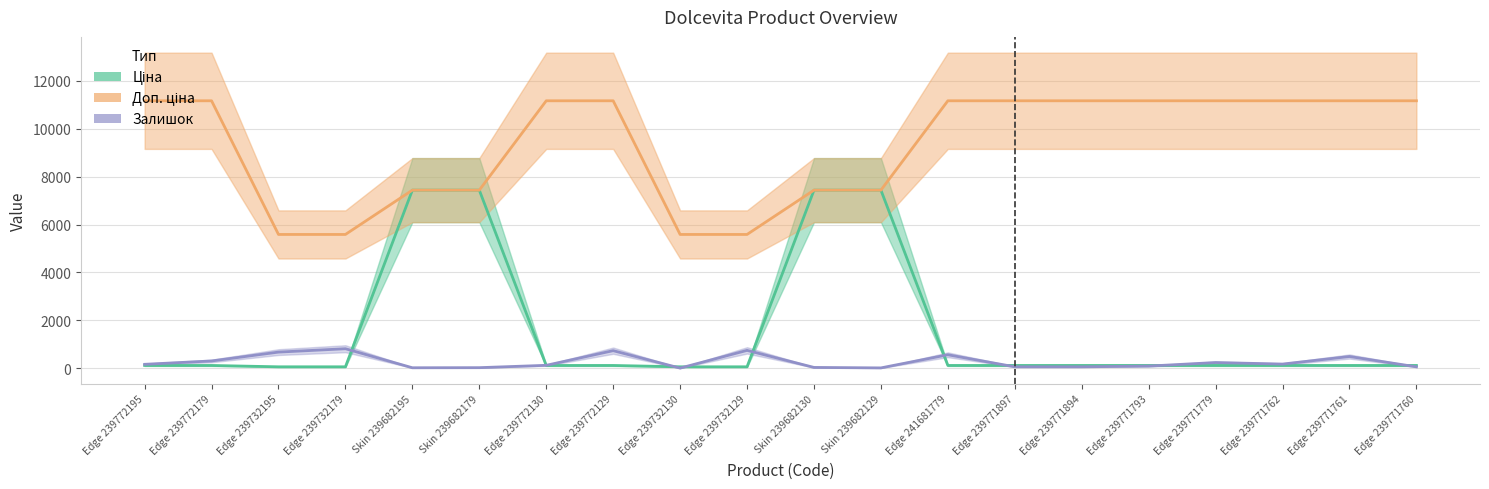

Between Edge 239771793 and Edge 239771762, which series saw the biggest shift?

Залишок